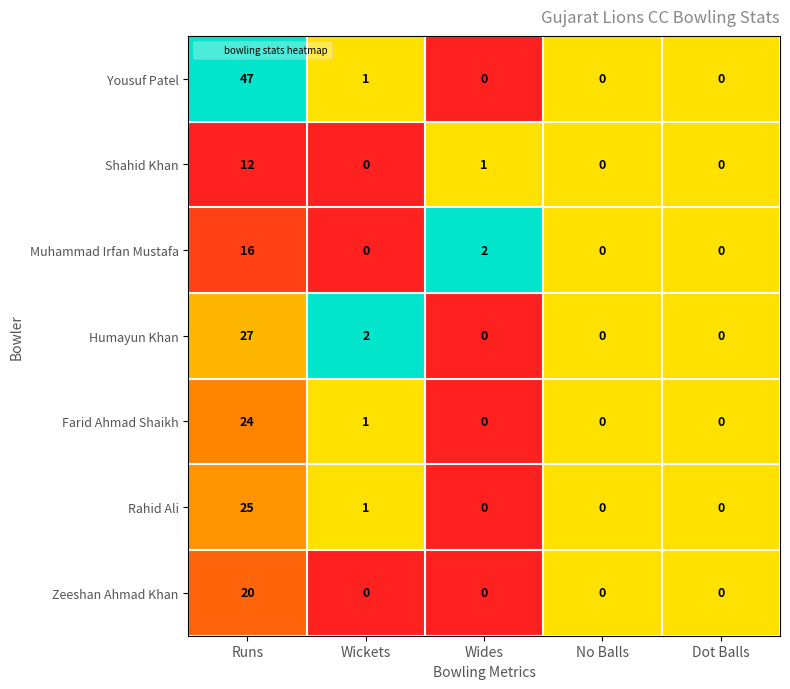

The Muhammad Irfan Mustafa series shows 10 at Runs. True or false?

False